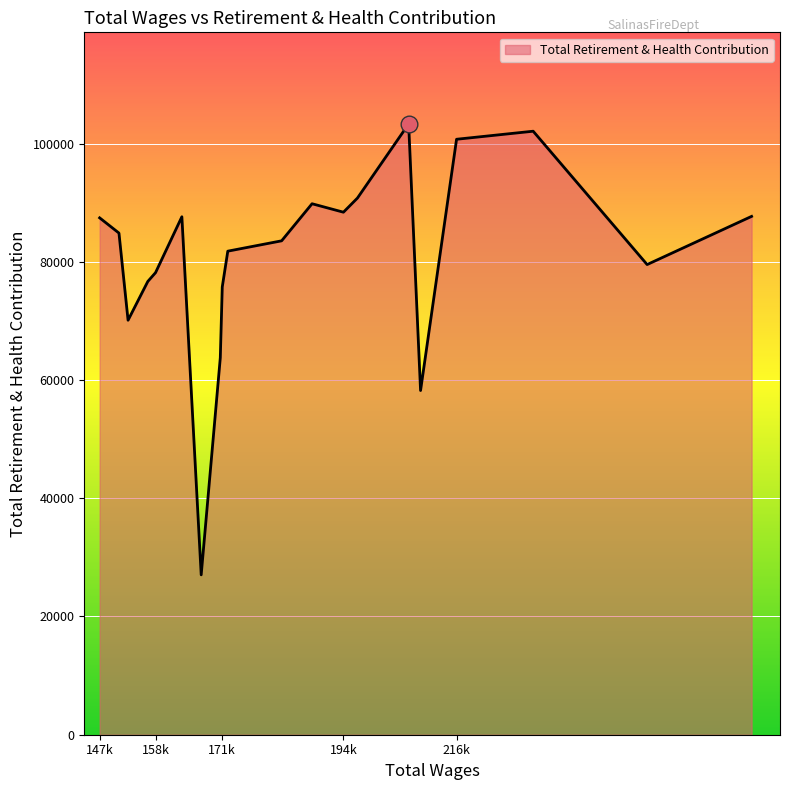

What is the difference between the maximum and minimum values?

76271